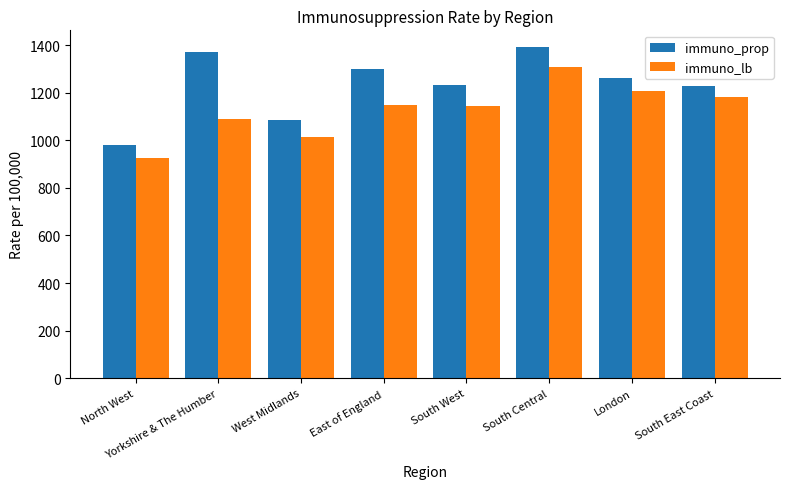

At which label does immuno_lb first exceed 1148?

East of England